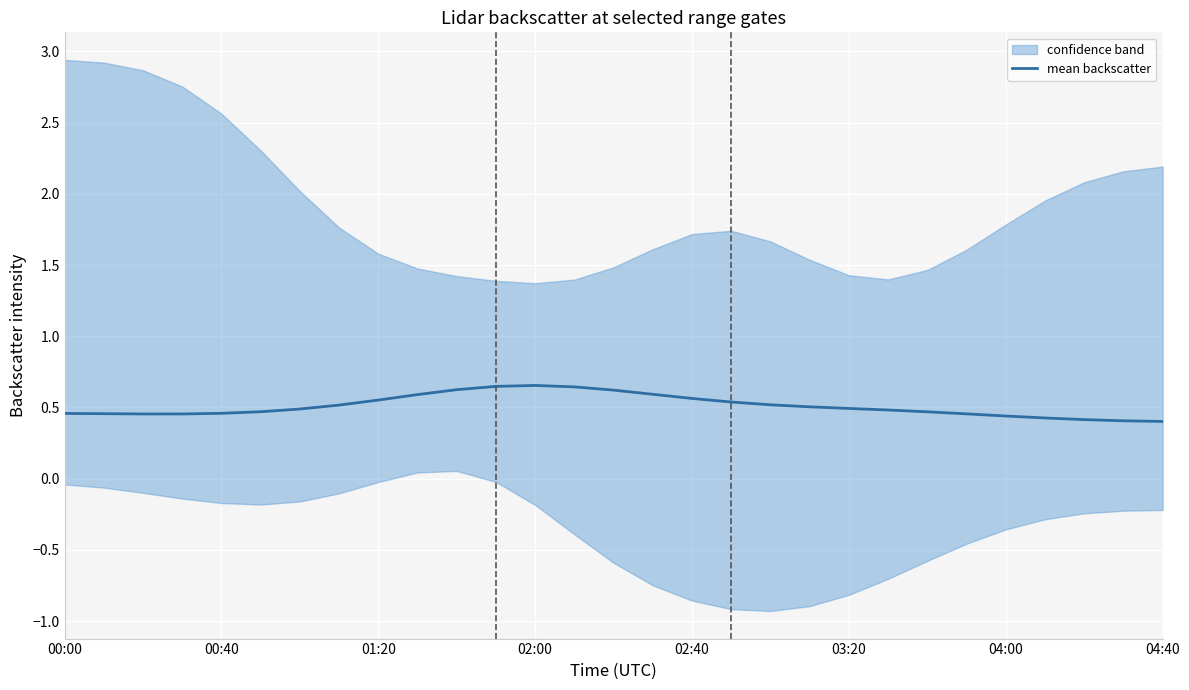

What is the sum of the values at 13 and 9?

1.2